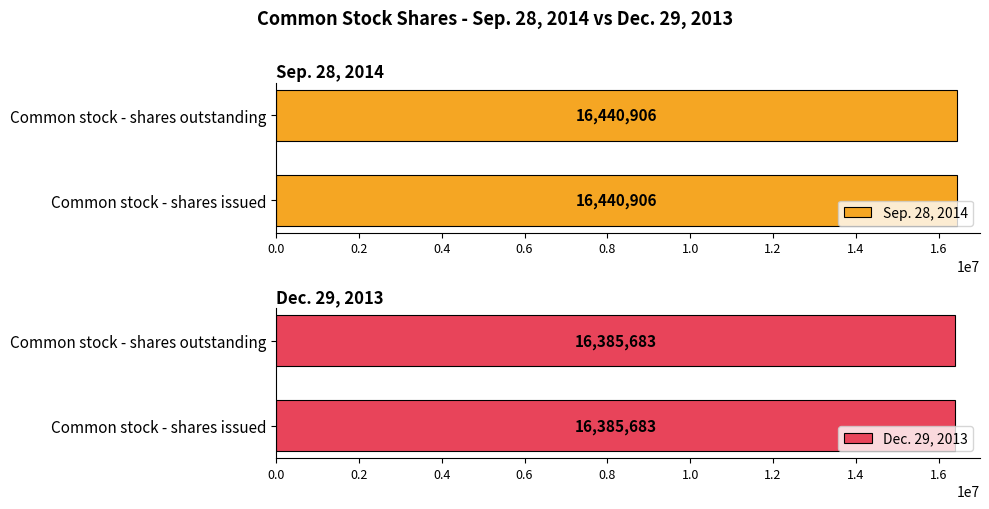

What is the difference between the highest and lowest values at Common stock - shares issued?

55223